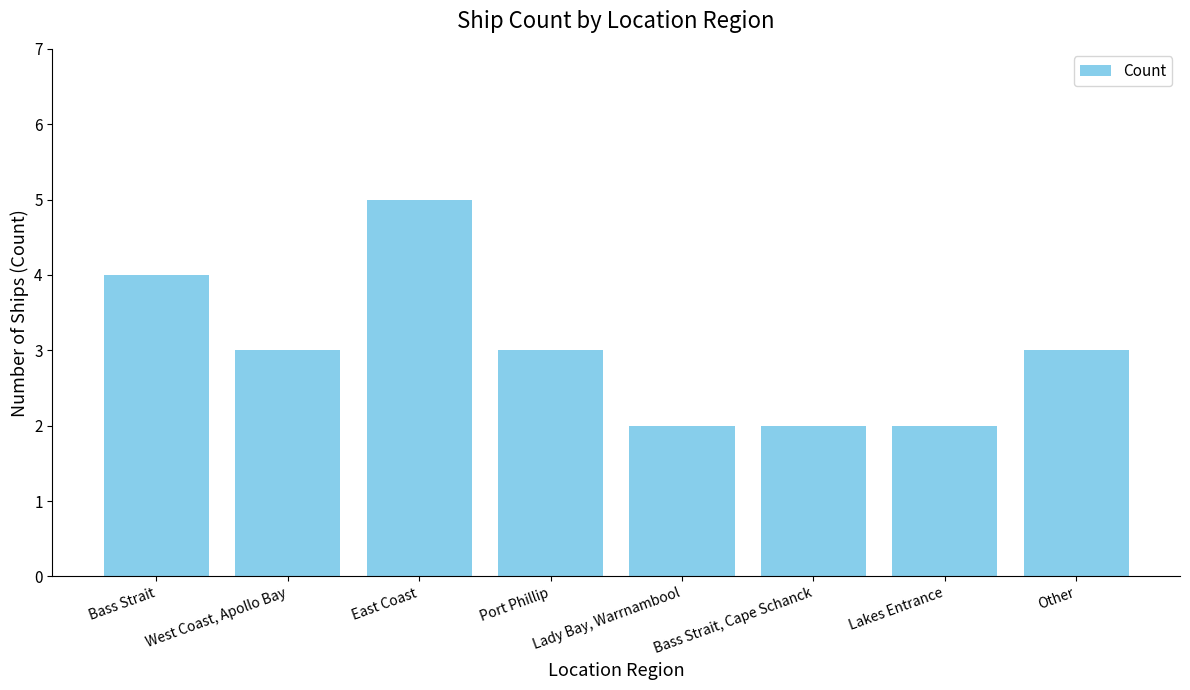

What is the difference between the maximum and minimum values?

3